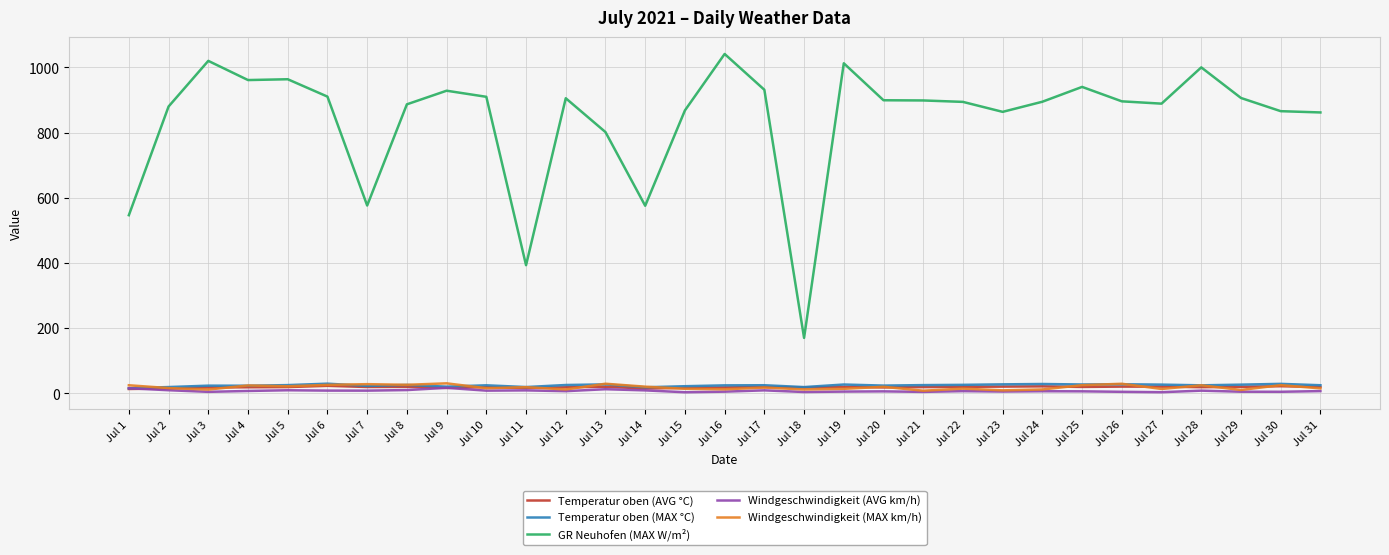

What is the total value across all series at Jul 11?

455.9